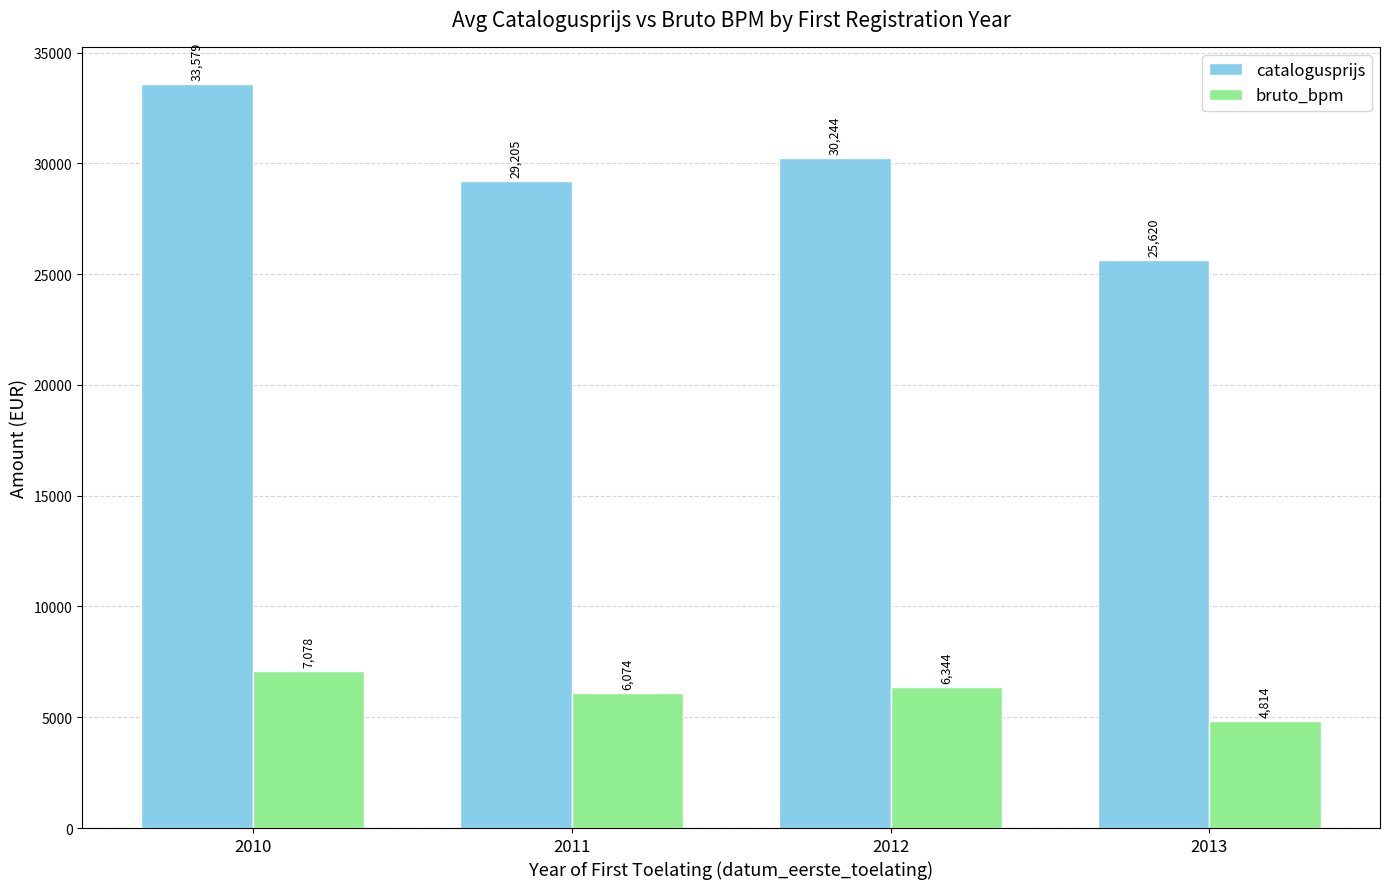

Reading left to right, extract all data points from this chart.

catalogusprijs: 2010=33579	2011=29205	2012=30244	2013=25620
bruto_bpm: 2010=7078	2011=6074	2012=6344	2013=4814